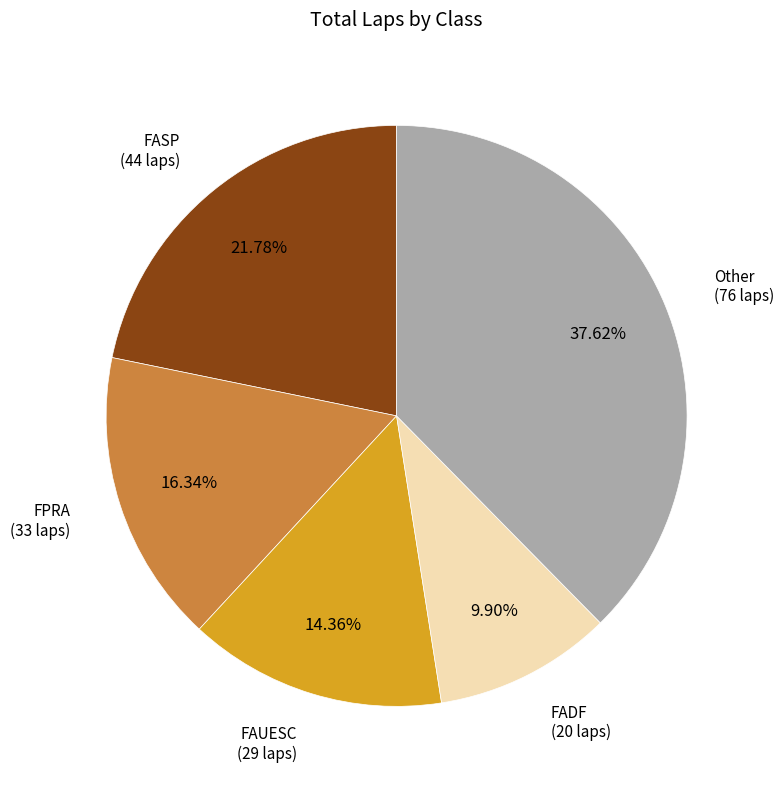

Which category has the smallest portion of the pie?

FADF (20 laps)